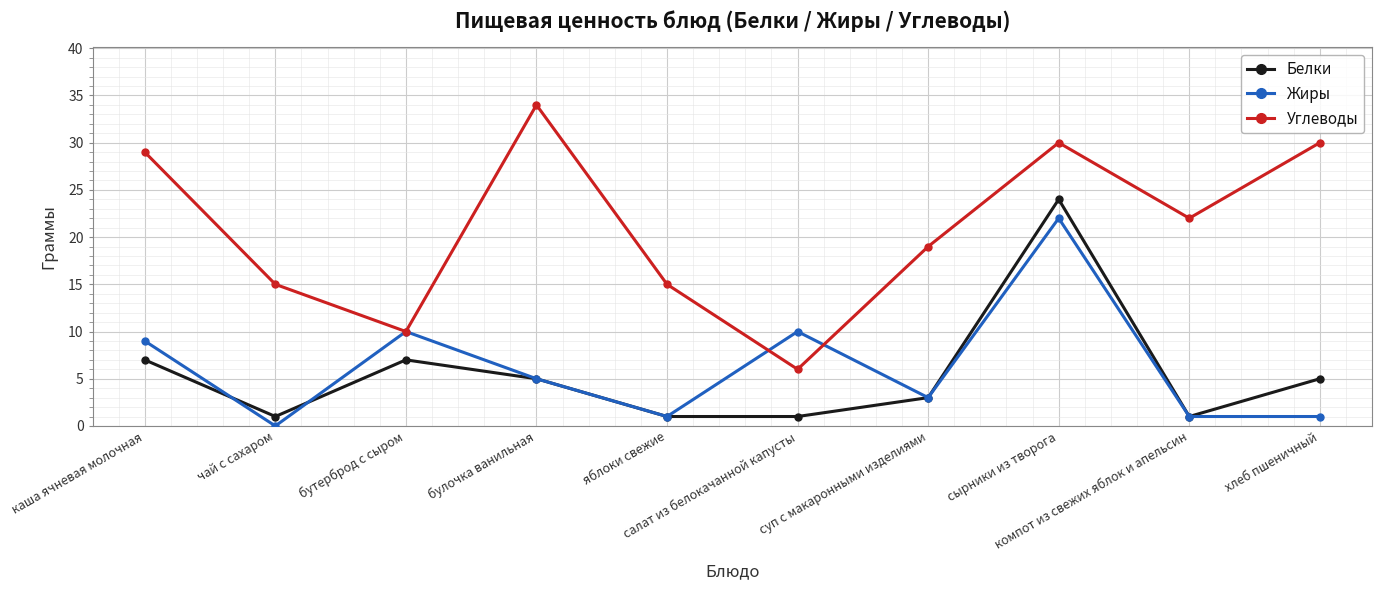

Reading right to left, list all the values displayed in this chart.

Белки: хлеб пшеничный=5	компот из свежих яблок и апельсин=1	сырники из творога=24	суп с макаронными изделиями=3	салат из белокачанной капусты=1	яблоки свежие=1	булочка ванильная=5	бутерброд с сыром=7	чай с сахаром=1	каша ячневая молочная=7
Жиры: хлеб пшеничный=1	компот из свежих яблок и апельсин=1	сырники из творога=22	суп с макаронными изделиями=3	салат из белокачанной капусты=10	яблоки свежие=1	булочка ванильная=5	бутерброд с сыром=10	чай с сахаром=0	каша ячневая молочная=9
Углеводы: хлеб пшеничный=30	компот из свежих яблок и апельсин=22	сырники из творога=30	суп с макаронными изделиями=19	салат из белокачанной капусты=6	яблоки свежие=15	булочка ванильная=34	бутерброд с сыром=10	чай с сахаром=15	каша ячневая молочная=29